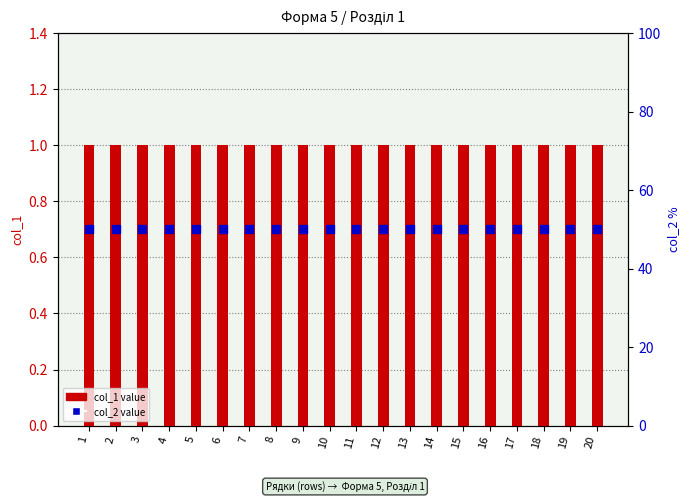

At which category is the sum across all series the highest?

1